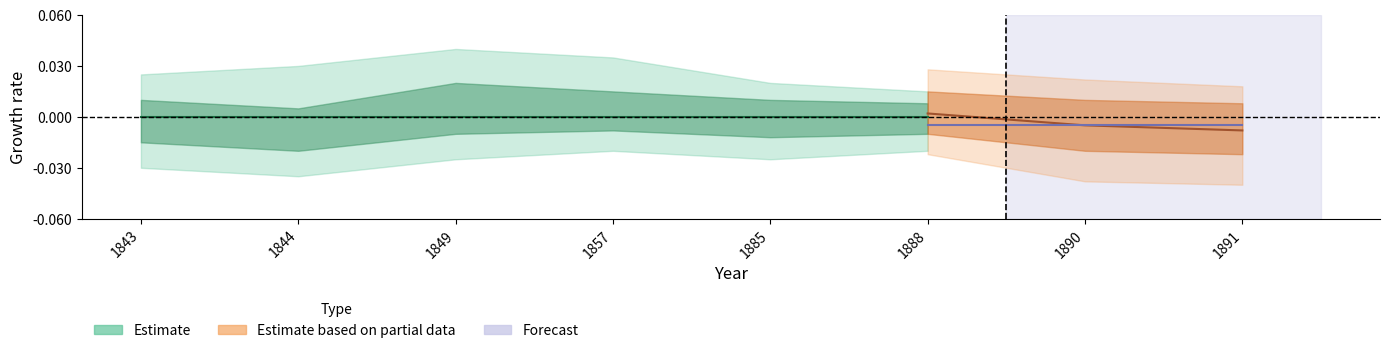

The value of Forecast at 1843 is 0. True or false?

True